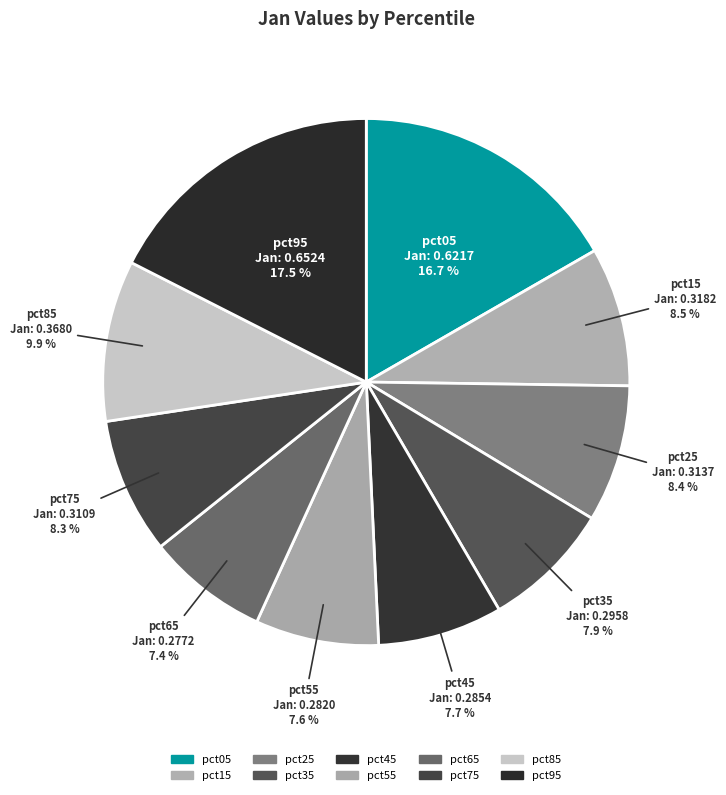

Is pct15 the majority of the pie?

No